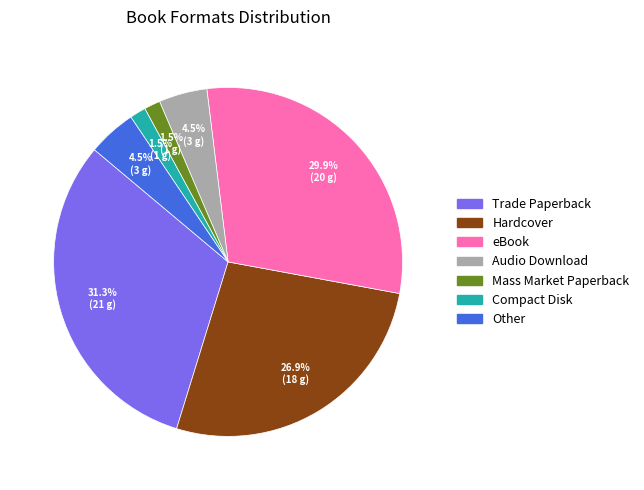

To the nearest percent, what portion does Trade Paperback represent?

31%